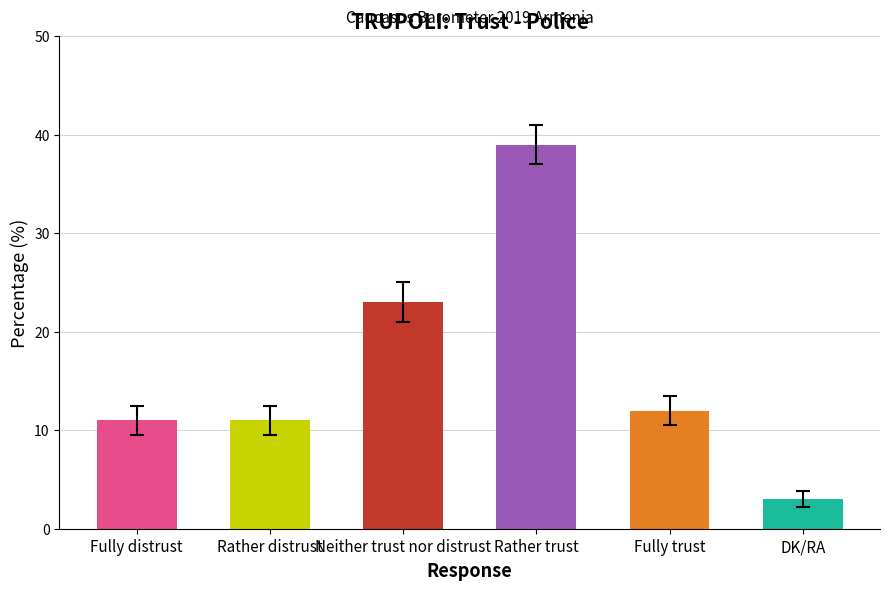

What is the label of the 6th bar from the left?

DK/RA